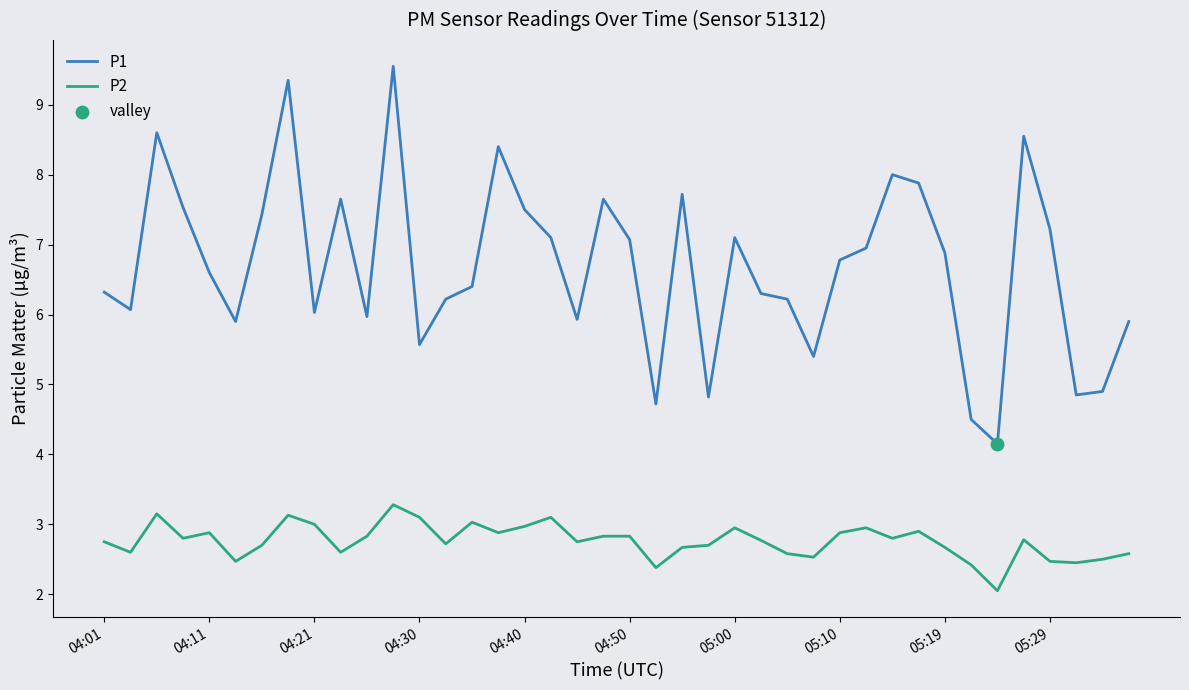

What is the maximum value for P2?

3.3